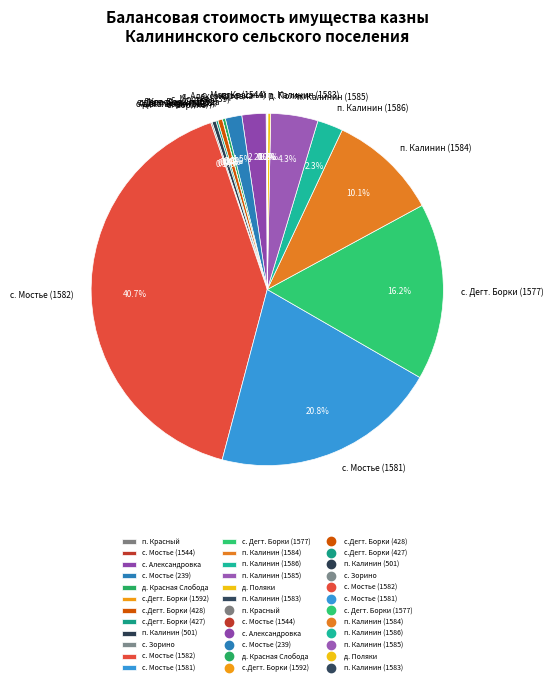

What is the total percentage of с. Мостье (239) and п. Калинин (501)?

1.9%